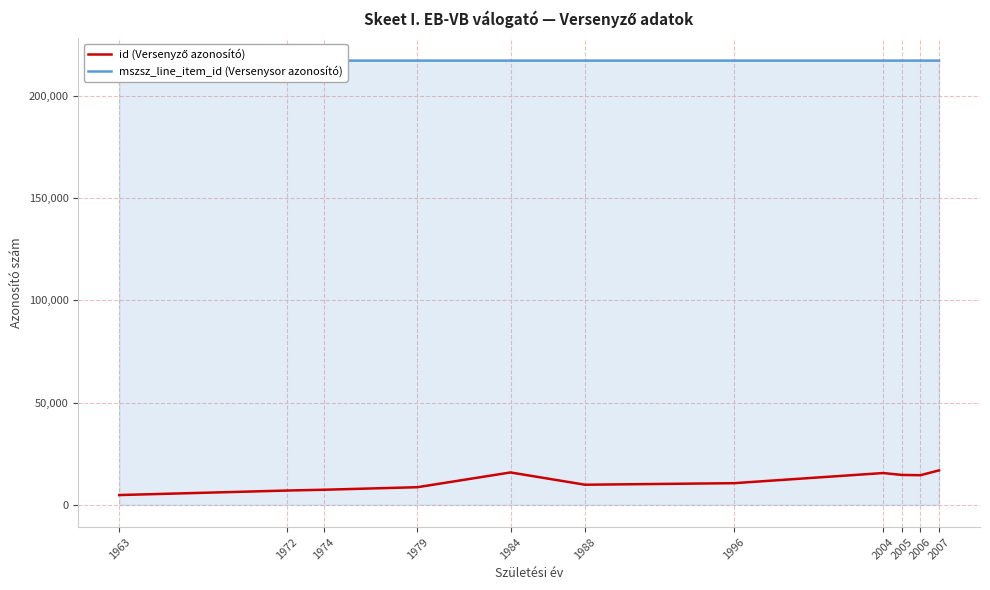

True or false: mszsz_line_item_id (Versenysor azonosító) and id (Versenyző azonosító) cross at least once.

False